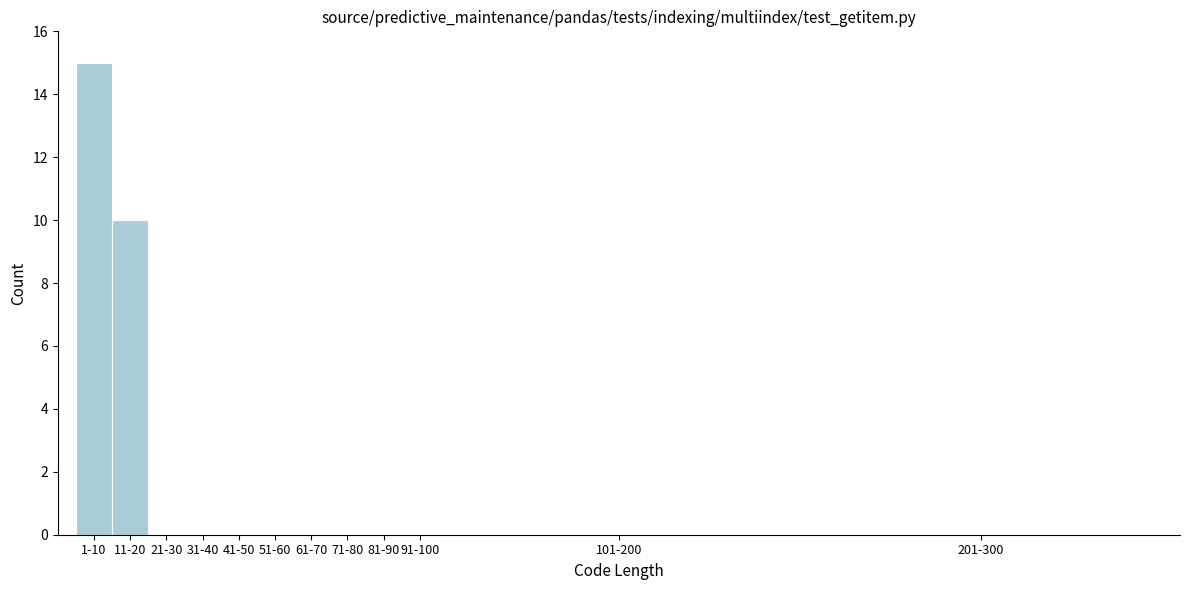

Reading left to right, list all the values displayed in this chart.

1-10=15	11-20=10	21-30=0	31-40=0	41-50=0	51-60=0	61-70=0	71-80=0	81-90=0	91-100=0	101-200=0	201-300=0